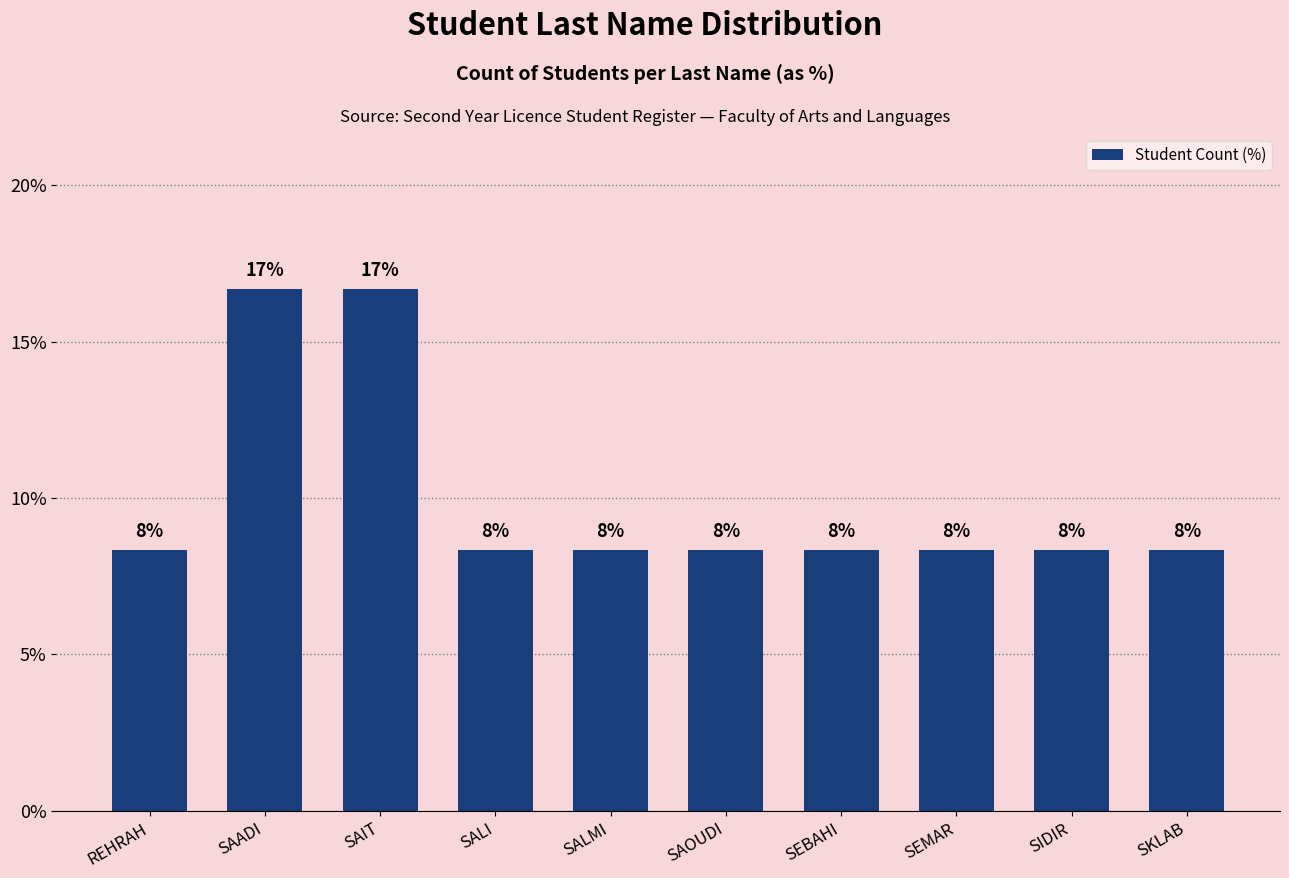

List the labels in order of value, largest first.

SAADI, SAIT, REHRAH, SALI, SALMI, SAOUDI, SEBAHI, SEMAR, SIDIR, SKLAB